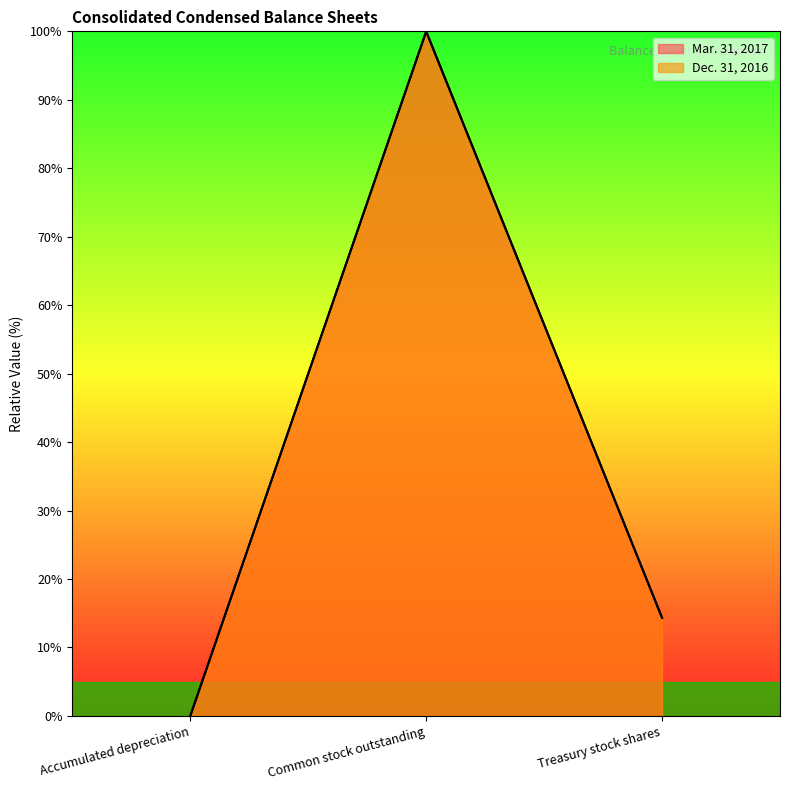

What is the maximum value for Dec. 31, 2016?

100.0